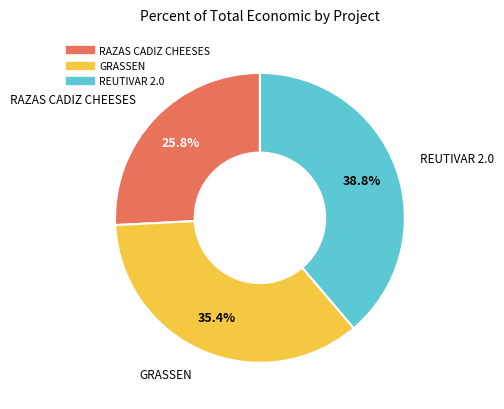

What is the ratio of the value at GRASSEN to the value at REUTIVAR 2.0?

0.9